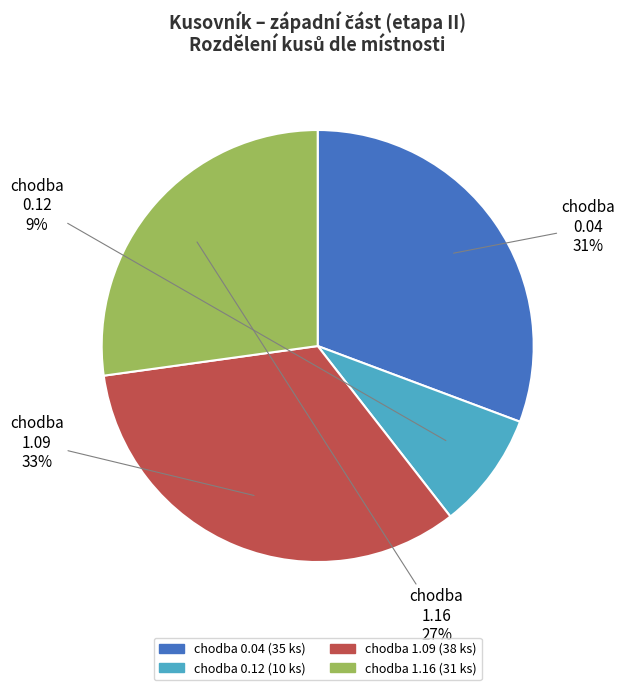

Is there any slice that represents more than half of the pie?

No